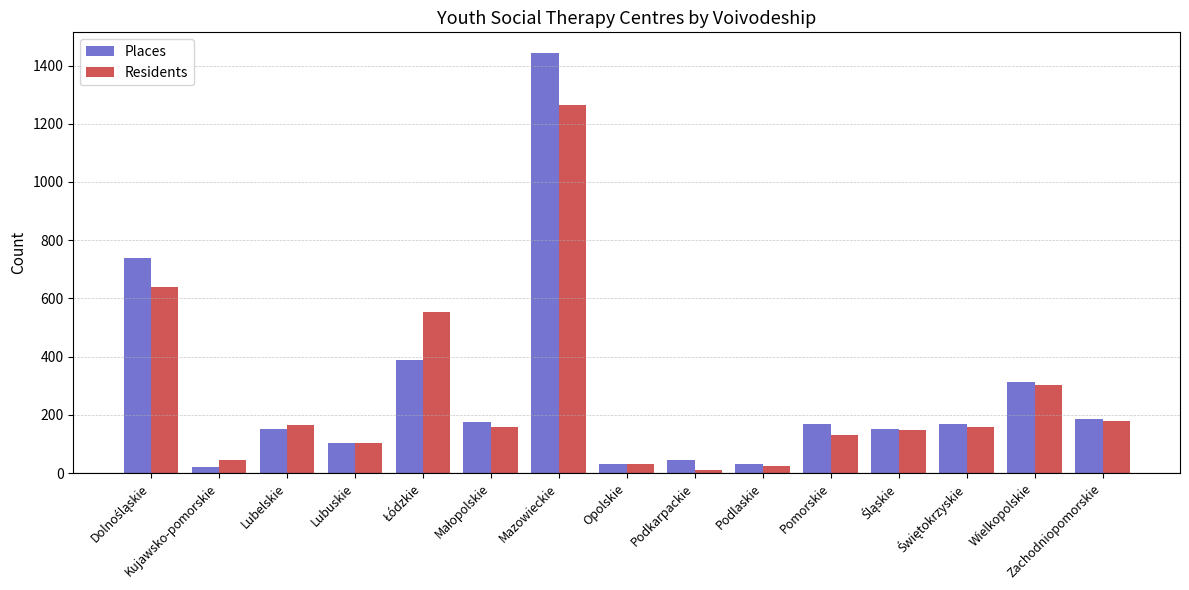

What is the approximate value of Places at Wielkopolskie?

313